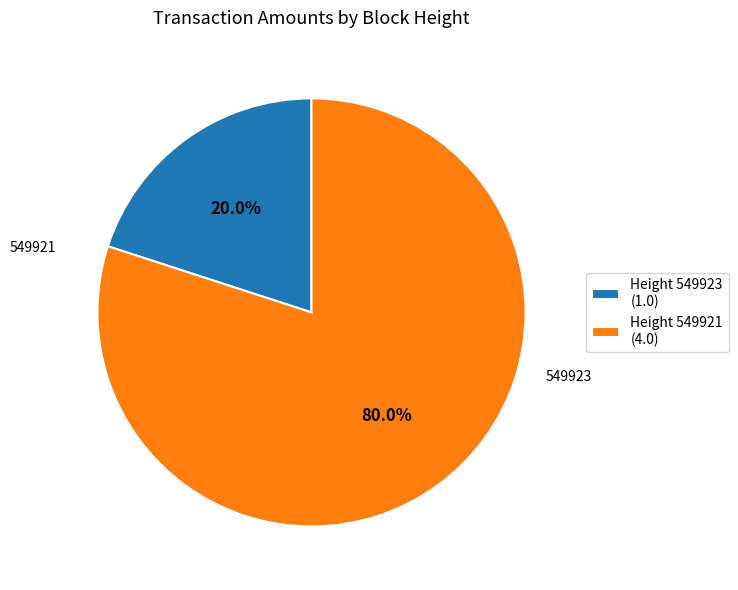

Approximately how many times larger is the value at Height 549921 (4.0) compared to Height 549923 (1.0)?

4.0